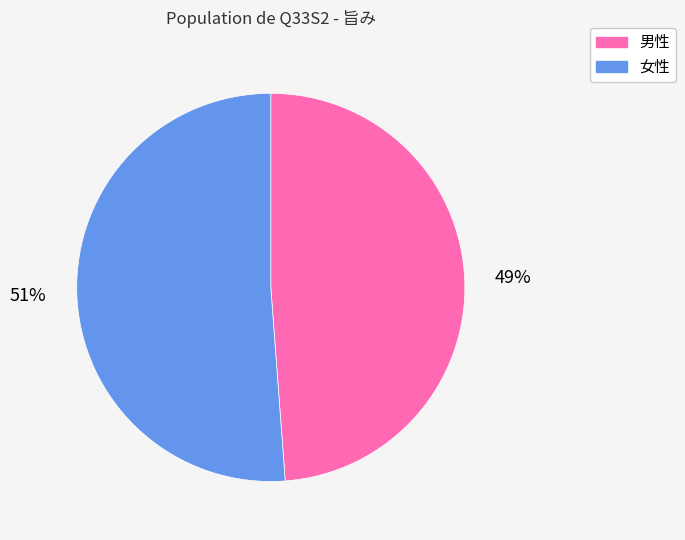

What is the ratio of the value at 女性 to the value at 男性?

1.0